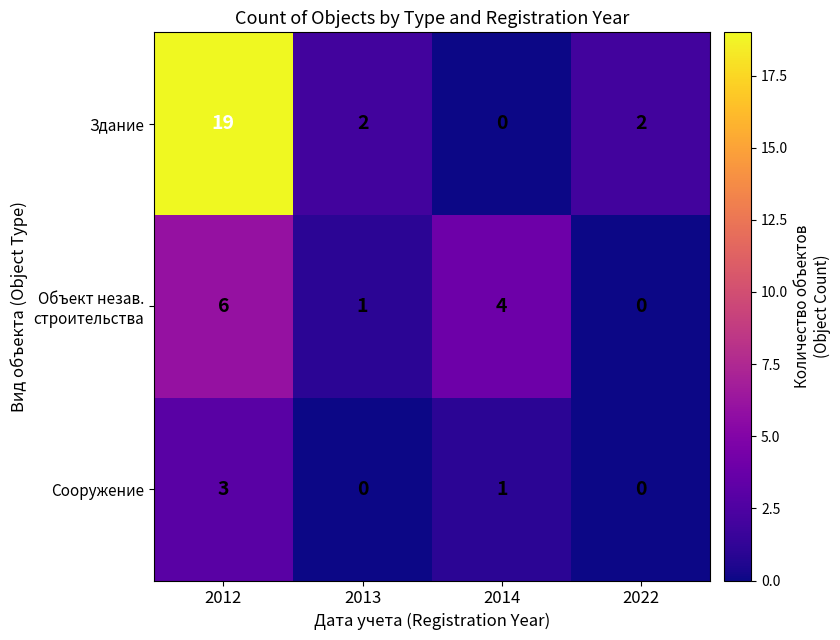

What is the spread (max minus min) of values at 2014?

4